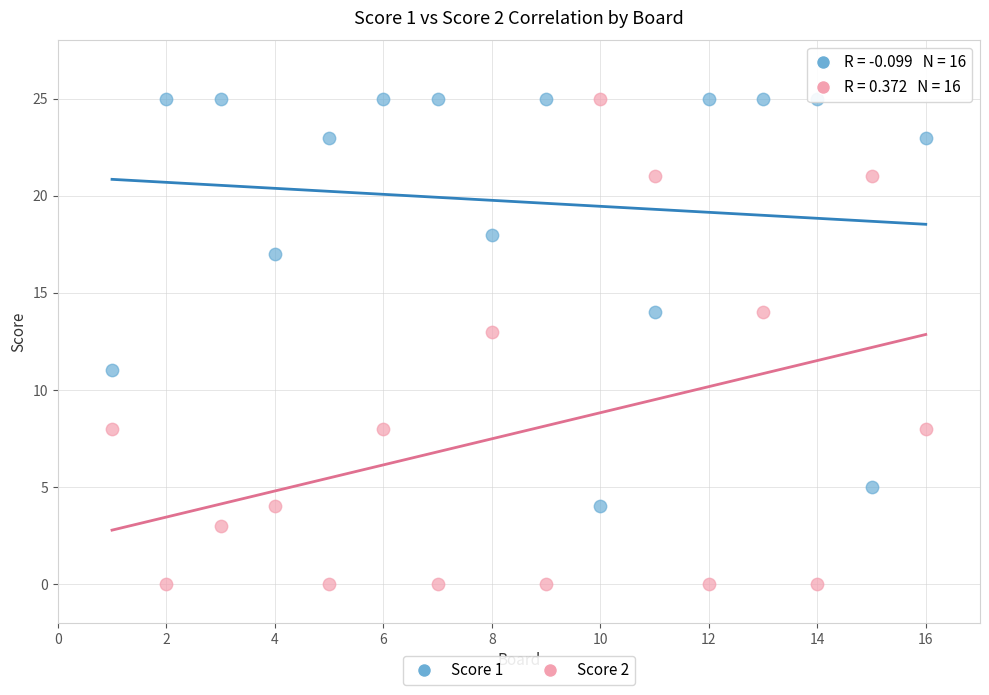

Which series has the largest Y range (max minus min)?

Score 2